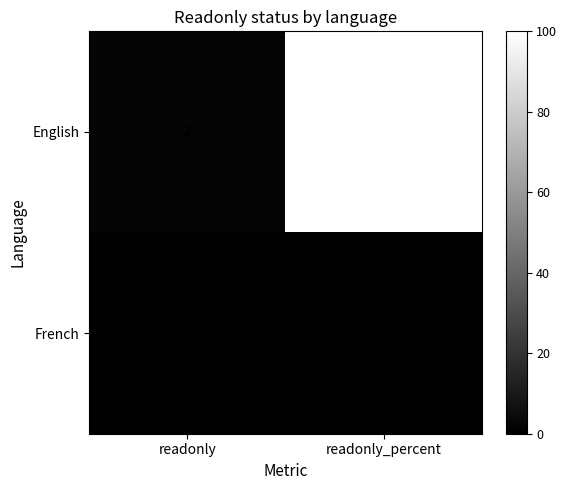

At which label is English closest to 51?

readonly